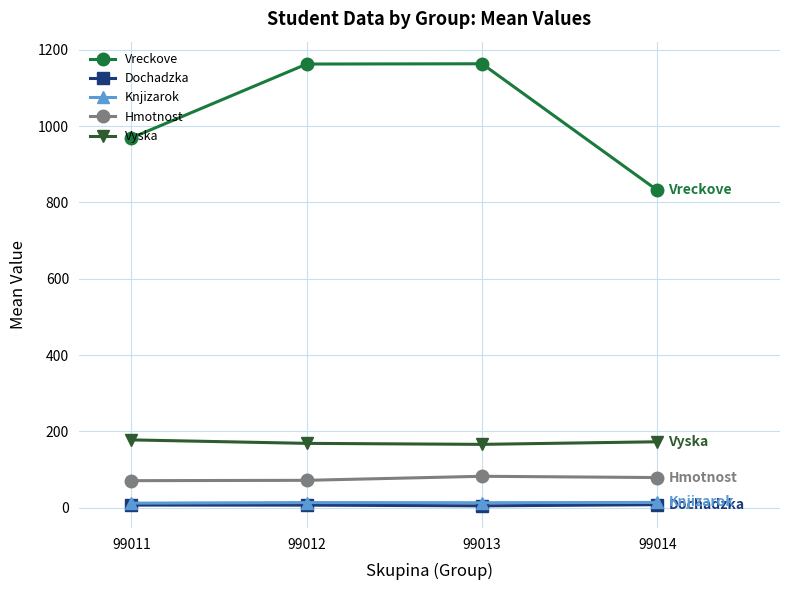

What is the value of the Dochadzka point at the 3rd from the left?

4.7